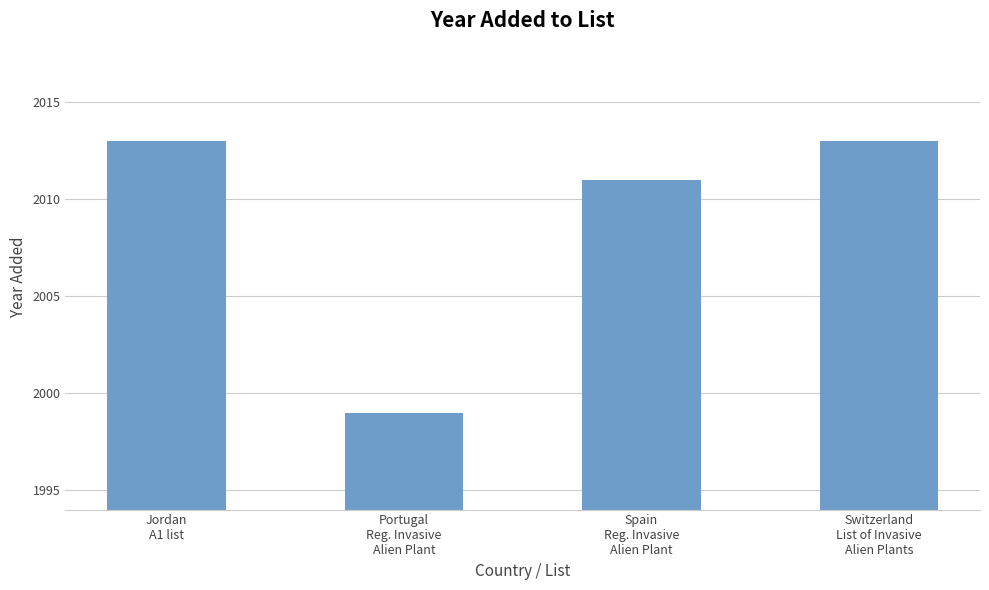

Read the value at Spain
Reg. Invasive
Alien Plant, to the nearest 10.

2010